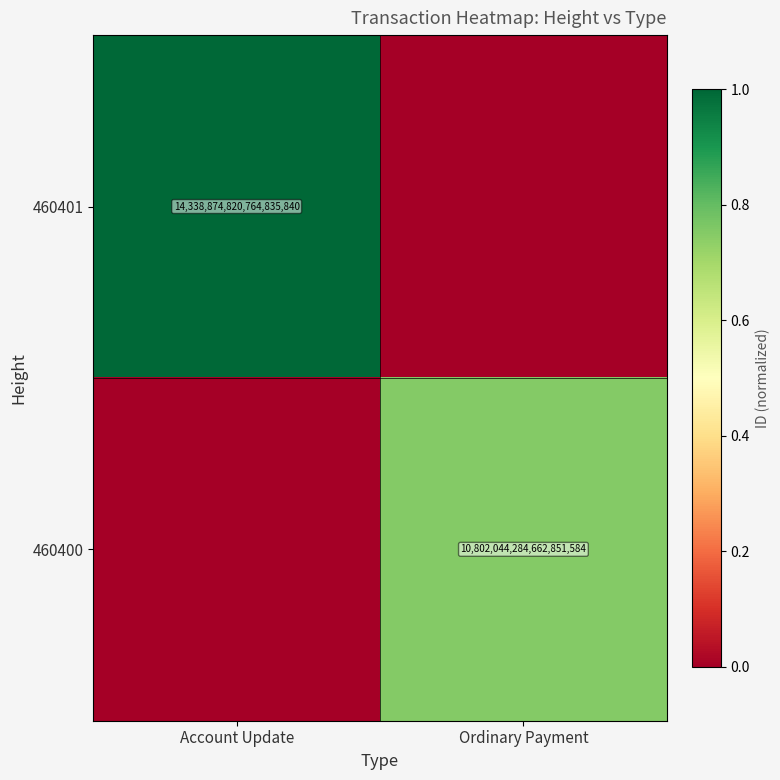

True or false: 460401 has a value of 14338874820764835840 at Account Update.

True